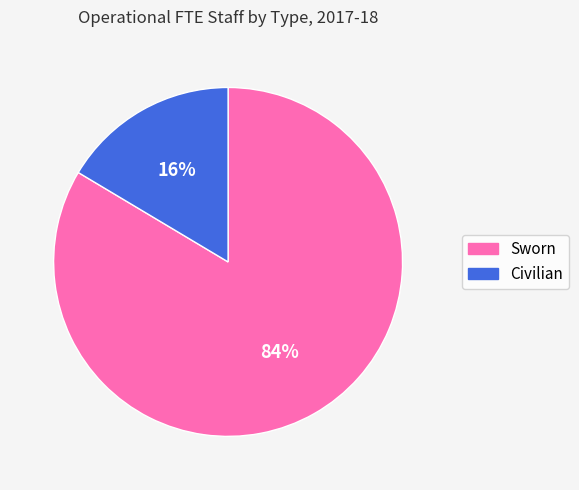

True or false: Civilian accounts for 16% of the total.

True